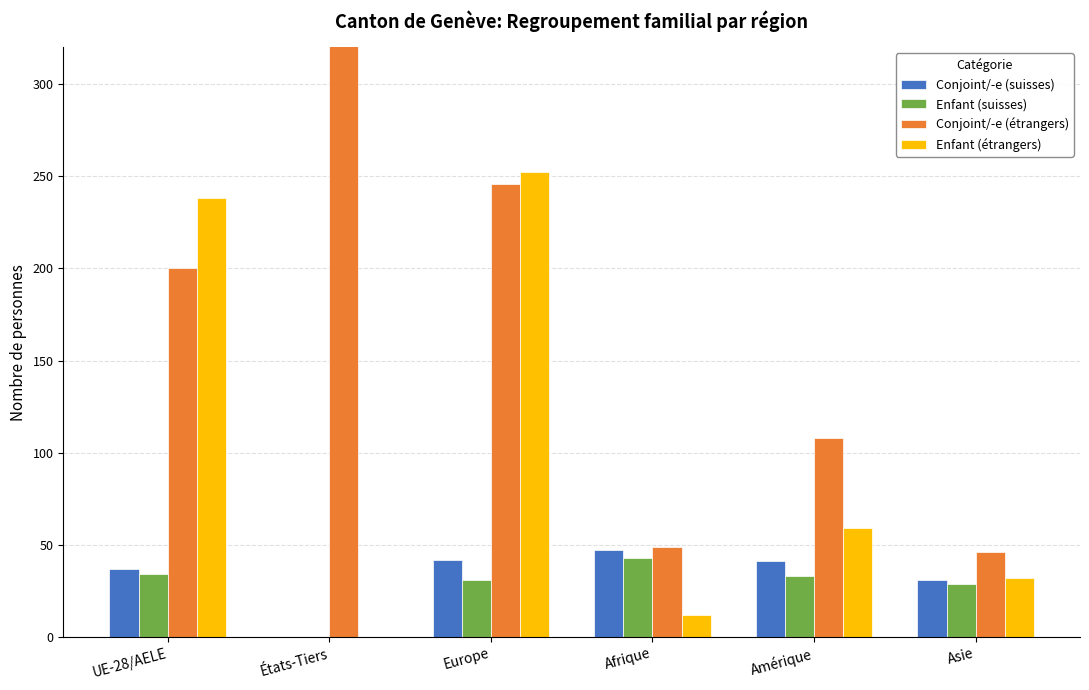

Reading left to right, extract all data points from this chart.

Conjoint/-e (suisses): 37	0	42	47	41	31
Enfant (suisses): 34	0	31	43	33	29
Conjoint/-e (étrangers): 200	438	246	49	108	46
Enfant (étrangers): 238	0	252	12	59	32